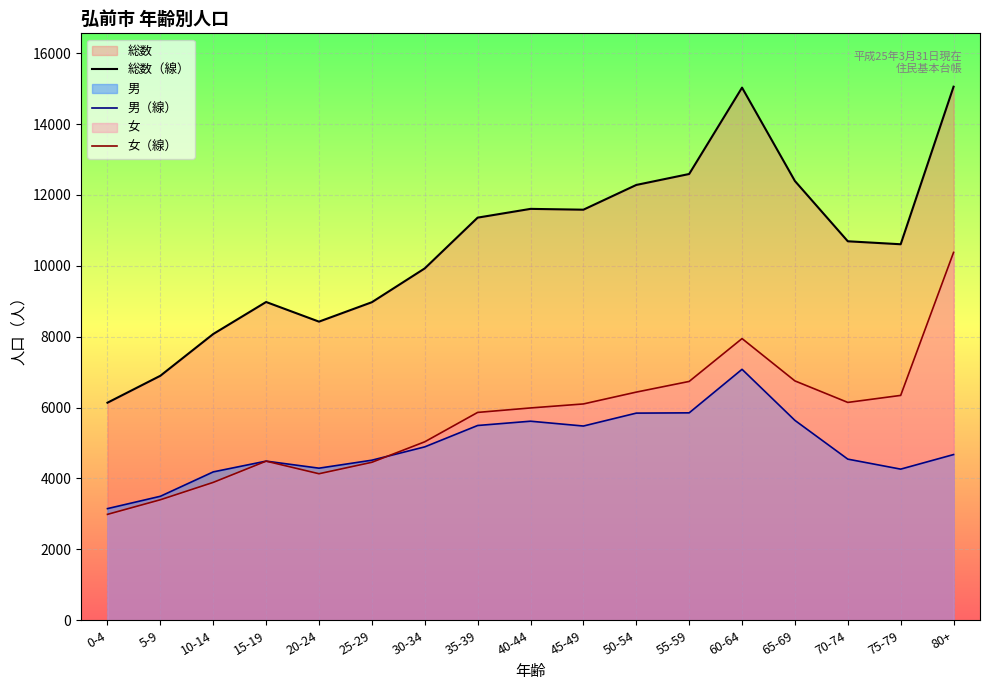

What is the label of the 15th point from the right?

10-14